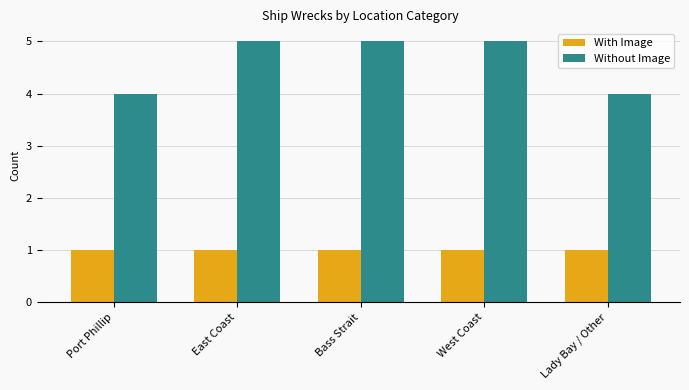

Reading left to right, extract all data points from this chart.

With Image: 1	1	1	1	1
Without Image: 4	5	5	5	4